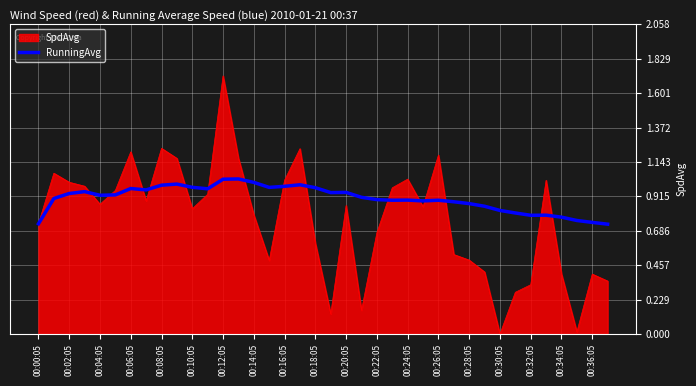

List the series in order of their peak value, highest first.

SpdAvg, RunningAvg